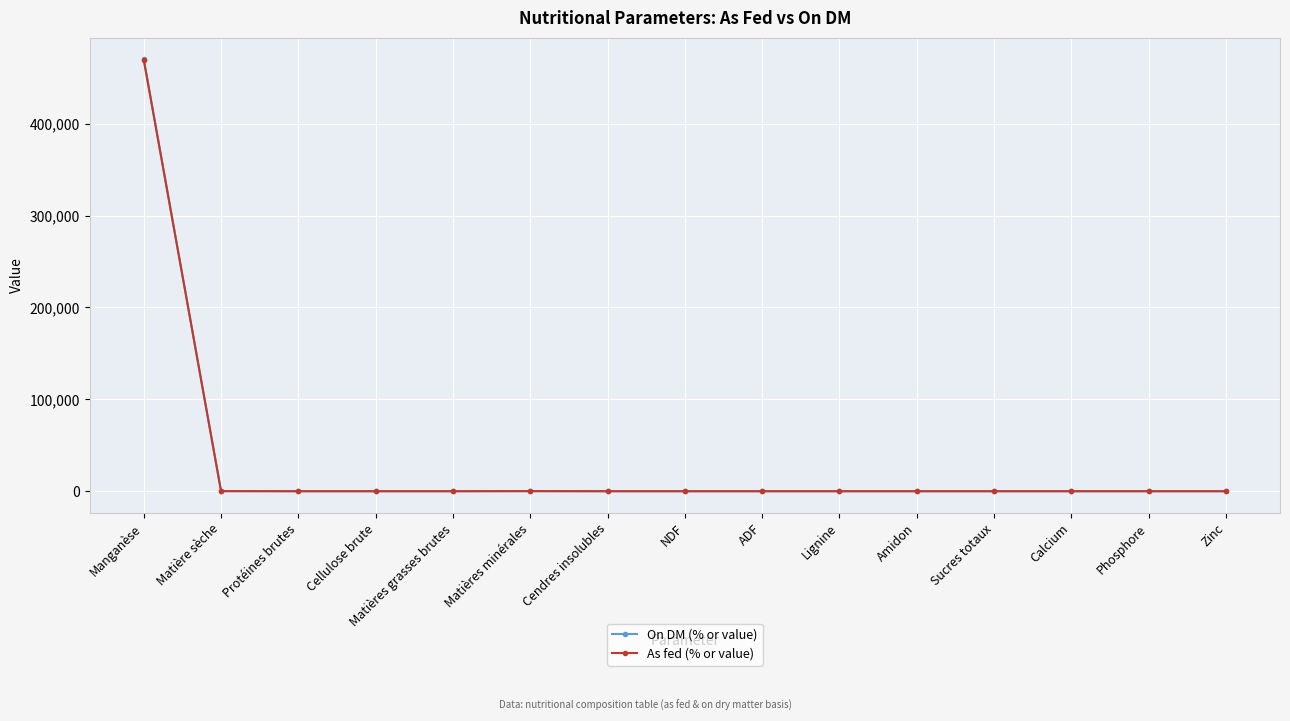

How many lines are shown in the chart?

2